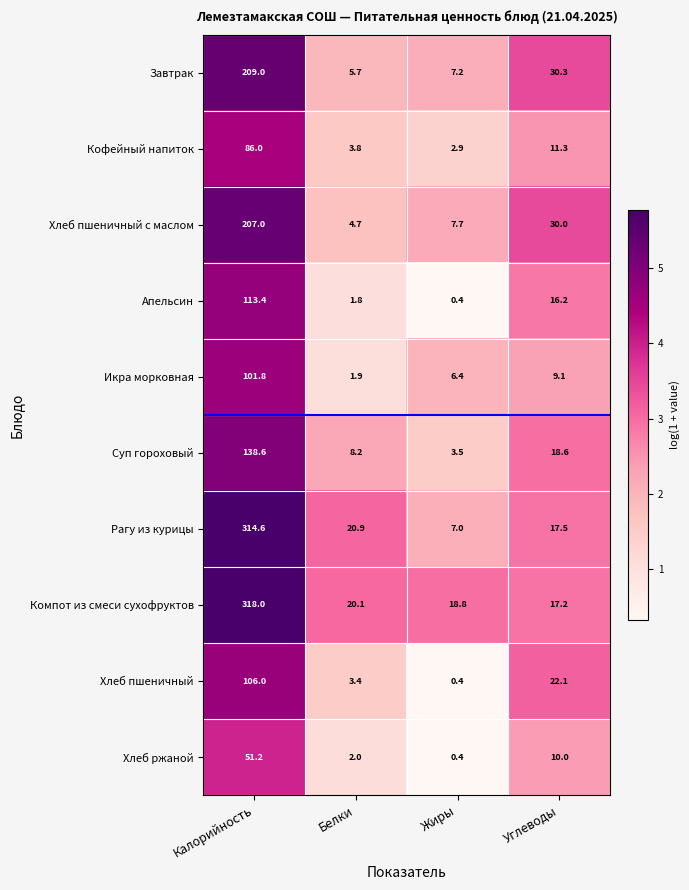

Which series has the largest total across all categories?

Компот из смеси сухофруктов